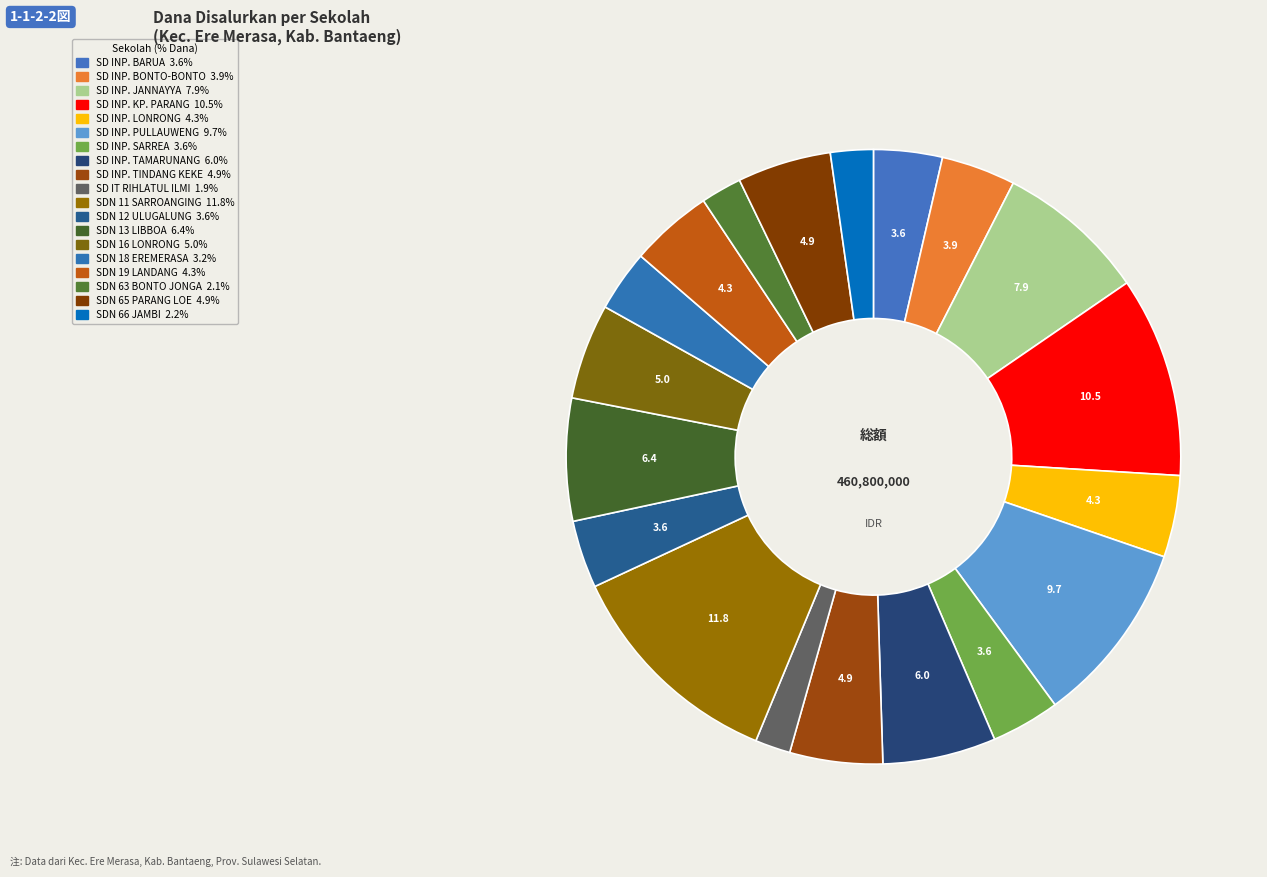

What is the smallest slice in the pie chart?

SD IT RIHLATUL ILMI